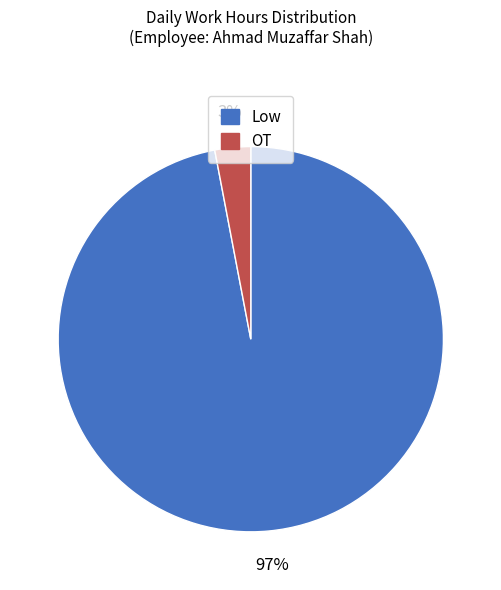

Is OT the majority of the pie?

No